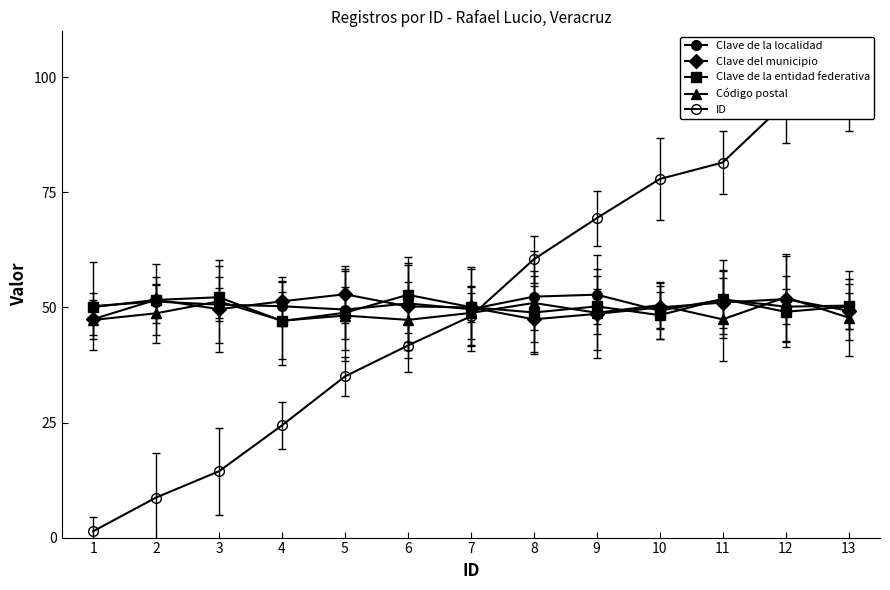

The value of Código postal at 5 is 15.9. True or false?

False